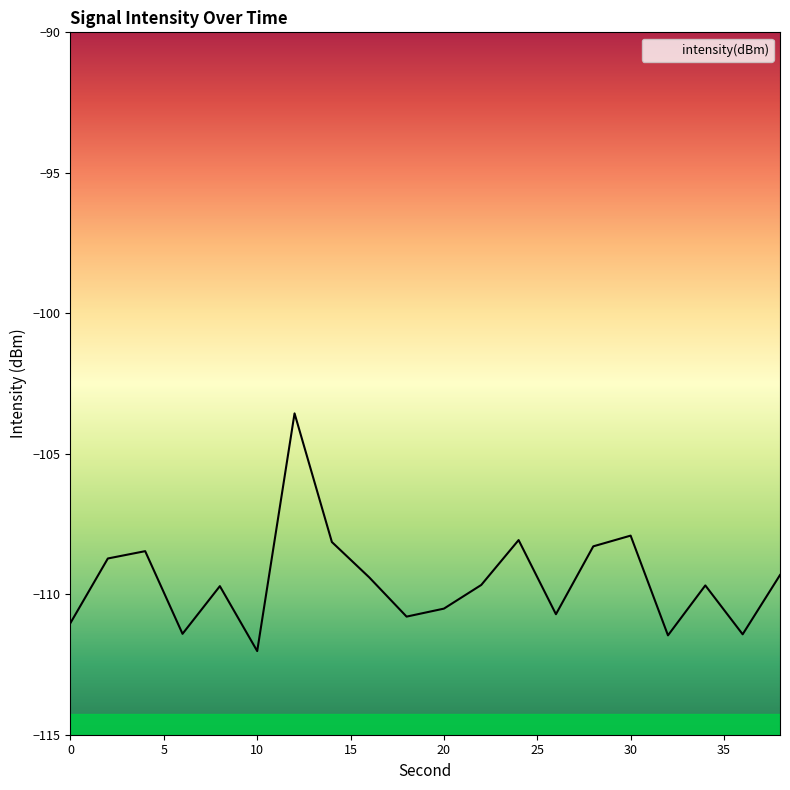

Reading right to left, extract all data points from this chart.

-109.3	-111.4	-109.7	-111.5	-107.9	-108.3	-110.7	-108.1	-109.7	-110.5	-110.8	-109.4	-108.1	-103.6	-112.0	-109.7	-111.4	-108.5	-108.7	-111.0